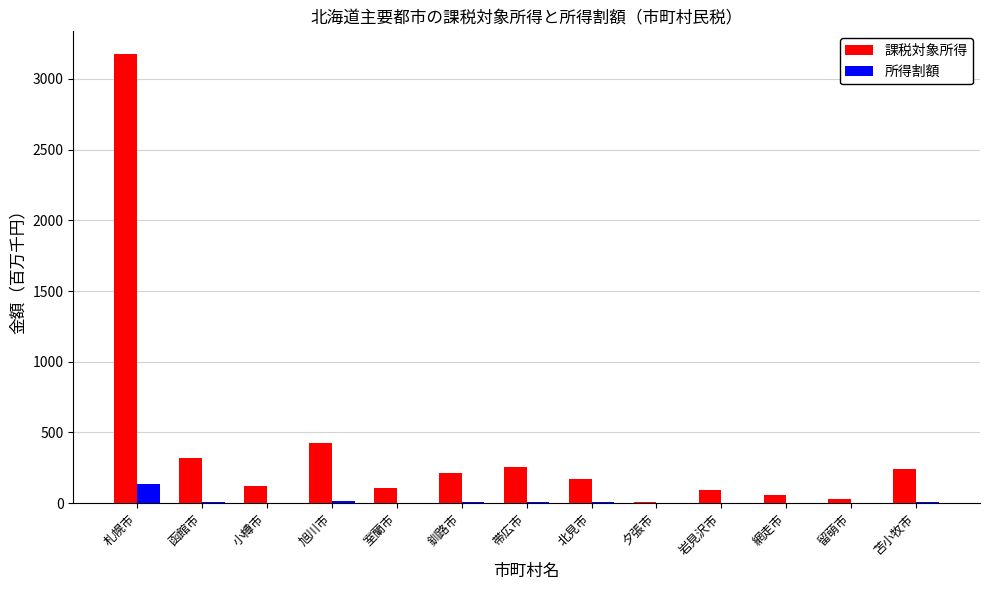

Which series changed the most between 函館市 and 夕張市?

課税対象所得